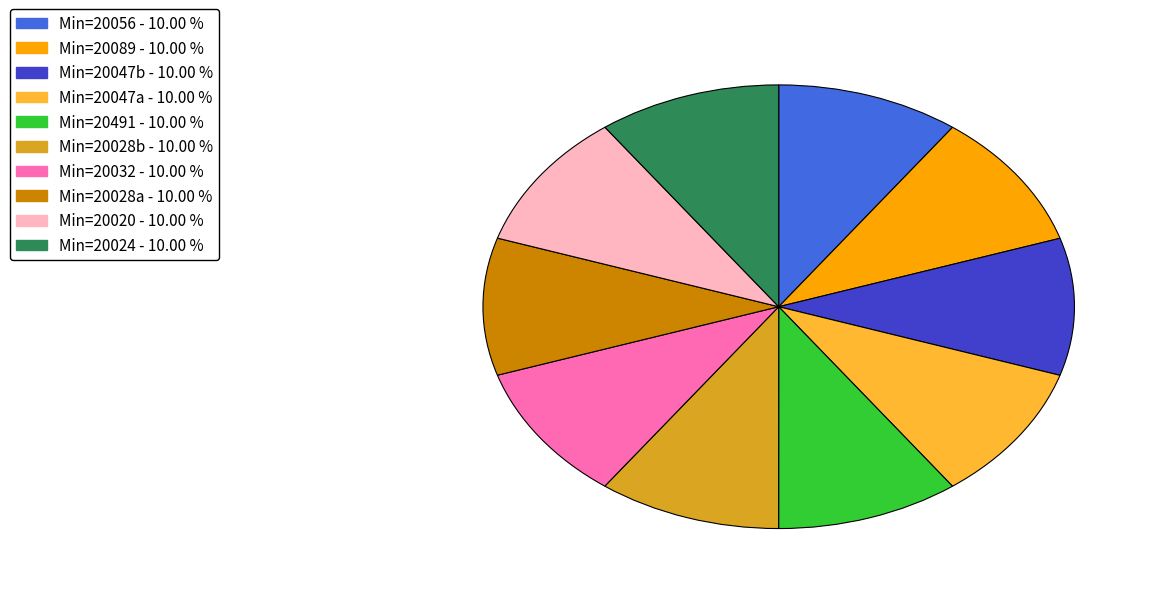

How many slices are in this pie chart?

10